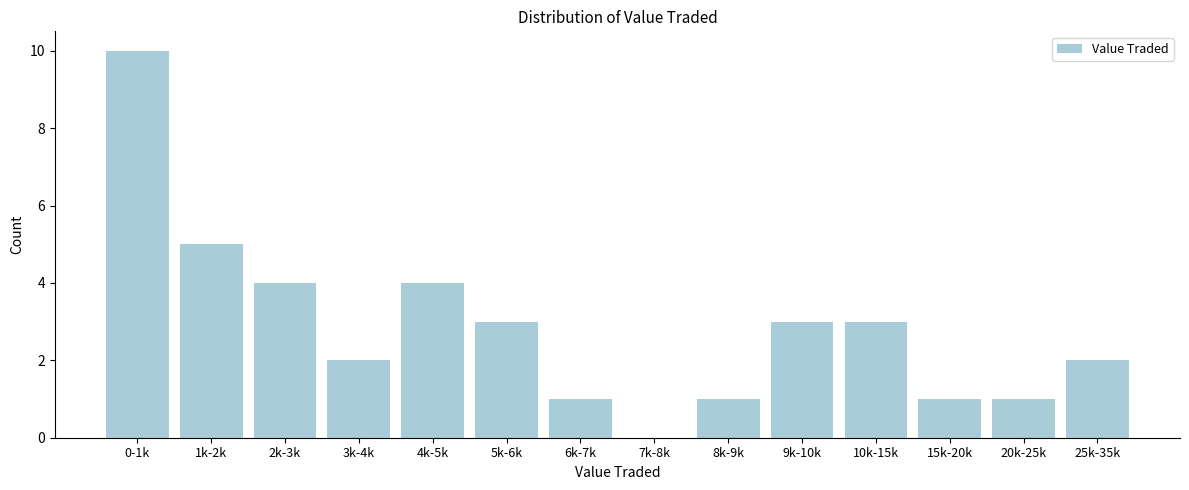

Reading left to right, extract all data points from this chart.

0-1k=10	1k-2k=5	2k-3k=4	3k-4k=2	4k-5k=4	5k-6k=3	6k-7k=1	7k-8k=0	8k-9k=1	9k-10k=3	10k-15k=3	15k-20k=1	20k-25k=1	25k-35k=2